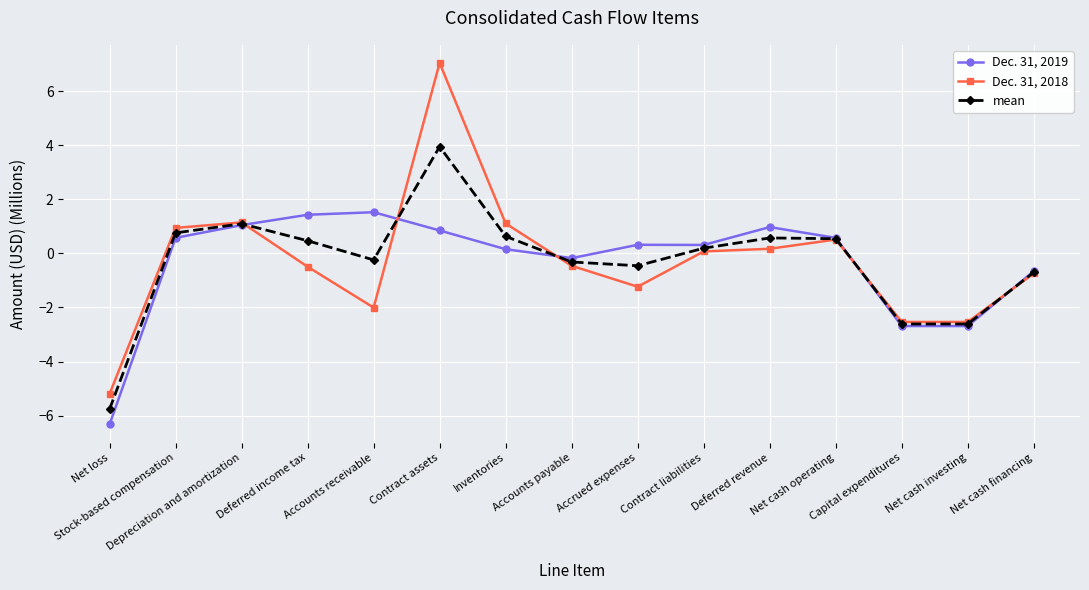

How many values in Dec. 31, 2018 are above zero?

7